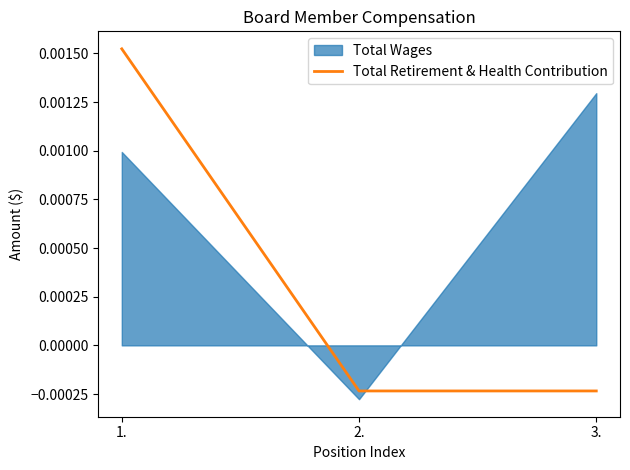

Does the chart display data point markers on the line(s)?

No